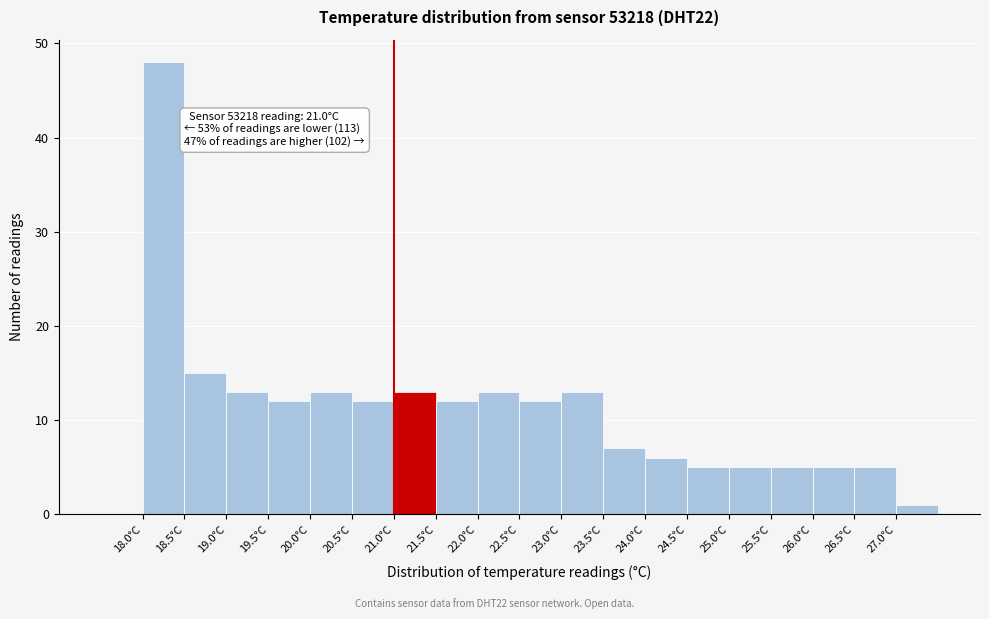

Which range on the x-axis has the tallest bar?

18.0 to 18.5